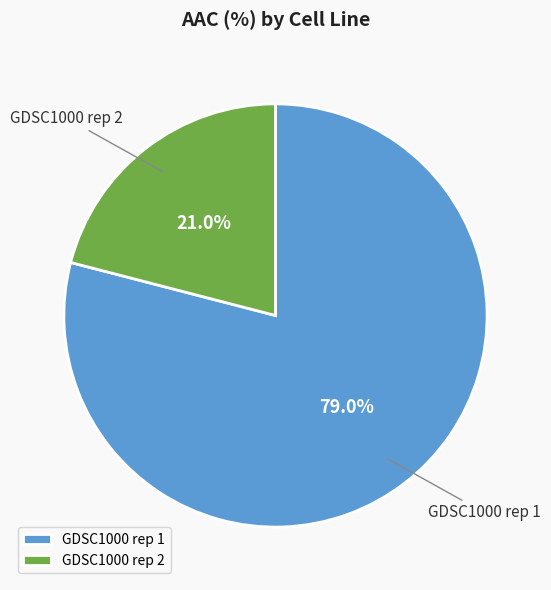

To the nearest percent, what portion does GDSC1000 rep 1 represent?

79%